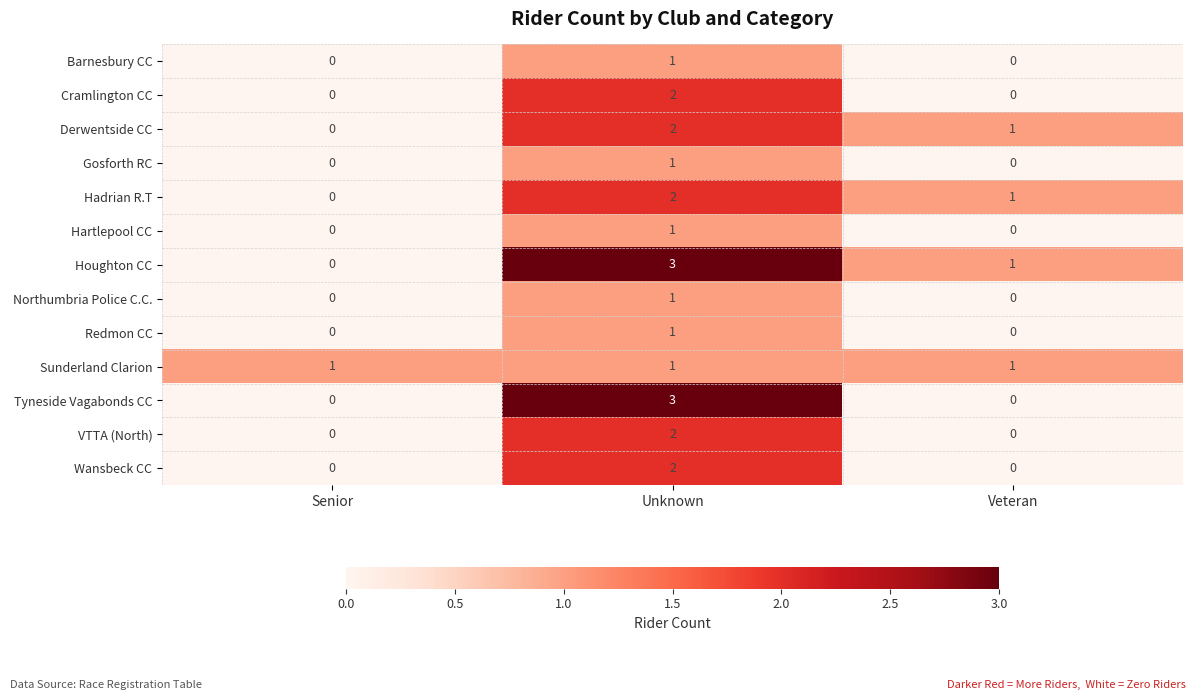

Is the value of Northumbria Police C.C. at Senior greater than the value of Sunderland Clarion at Senior?

No